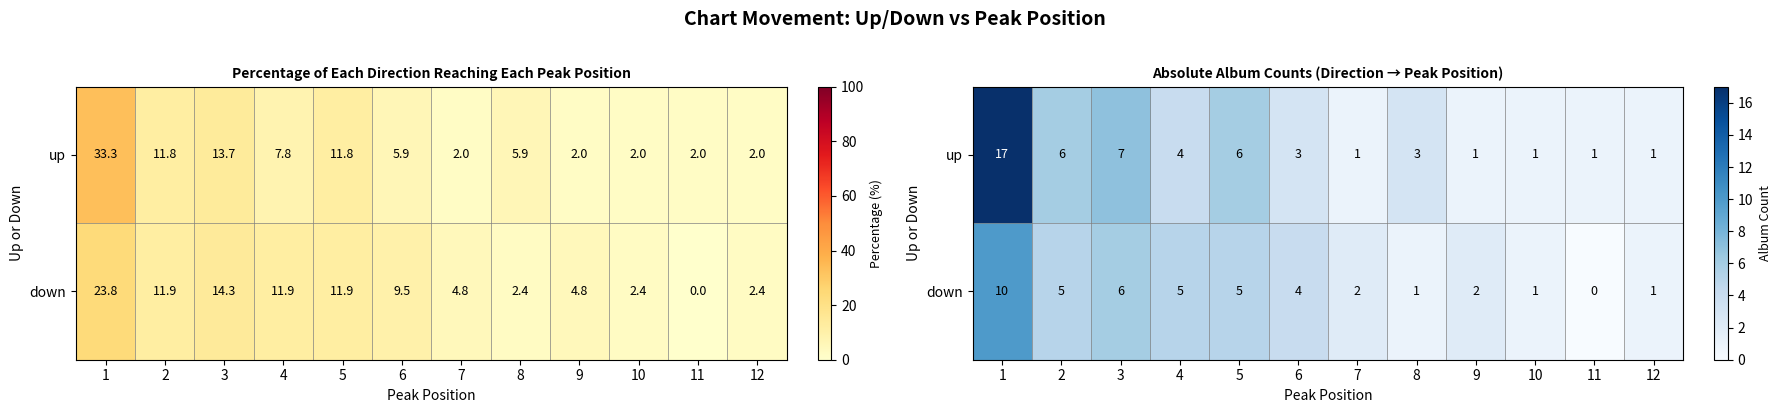

Which series has the largest range (max minus min)?

up